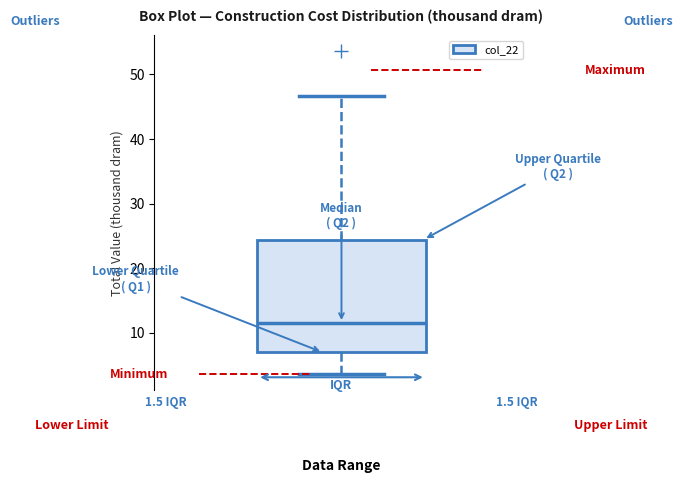

Where is the lower edge of the box on the y-axis? The values are not printed on the chart, so give them approximately, as read against the axis.

7